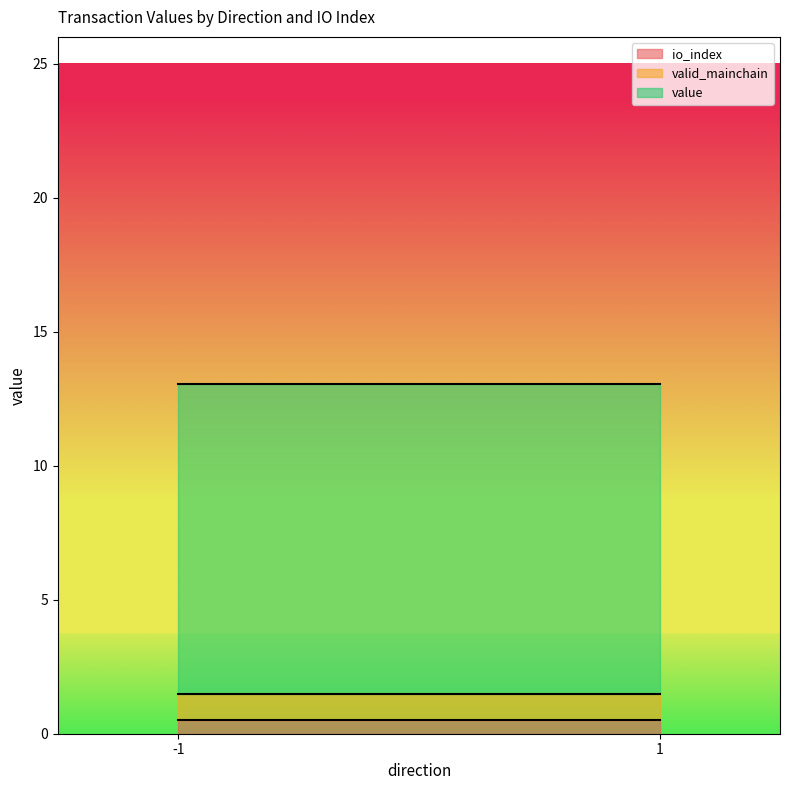

True or false: value and io_index cross at least once.

False